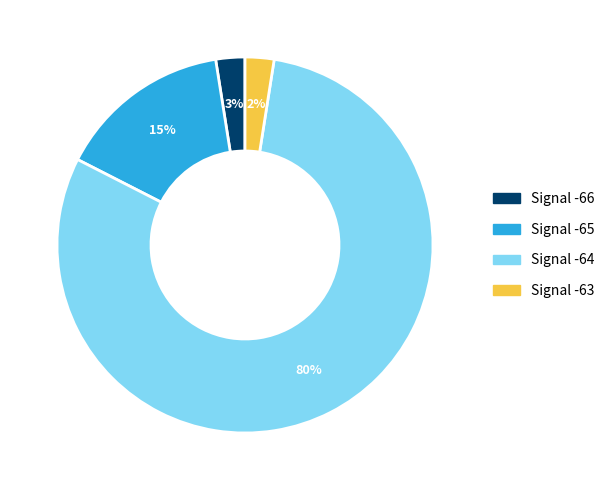

Does any single category account for the majority?

Yes